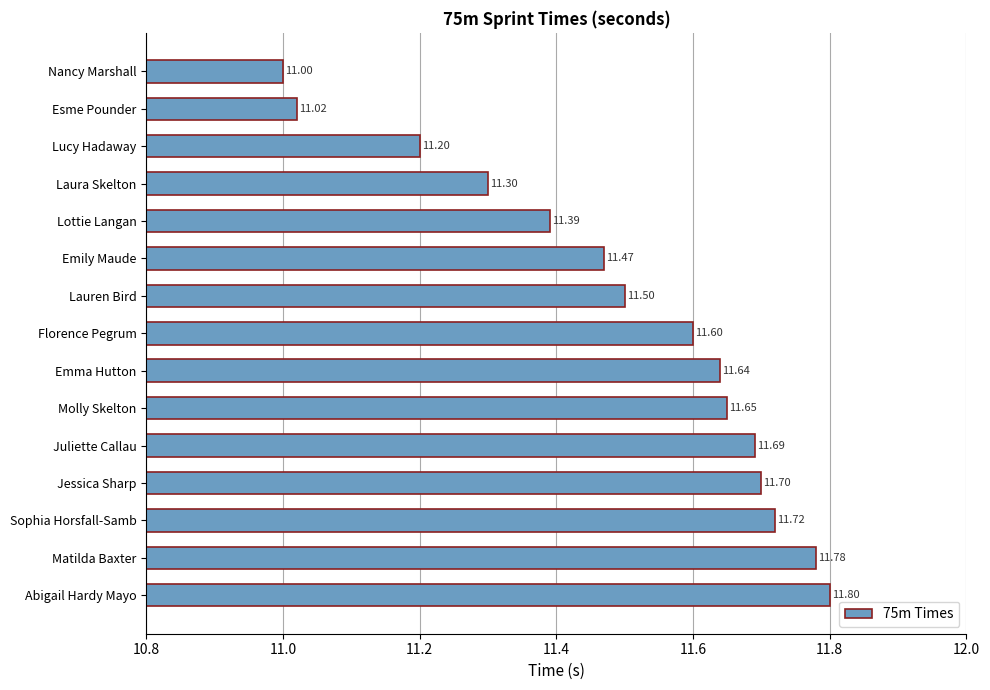

List the labels in order of value, smallest first.

Nancy Marshall, Esme Pounder, Lucy Hadaway, Laura Skelton, Lottie Langan, Emily Maude, Lauren Bird, Florence Pegrum, Emma Hutton, Molly Skelton, Juliette Callau, Jessica Sharp, Sophia Horsfall-Samb, Matilda Baxter, Abigail Hardy Mayo